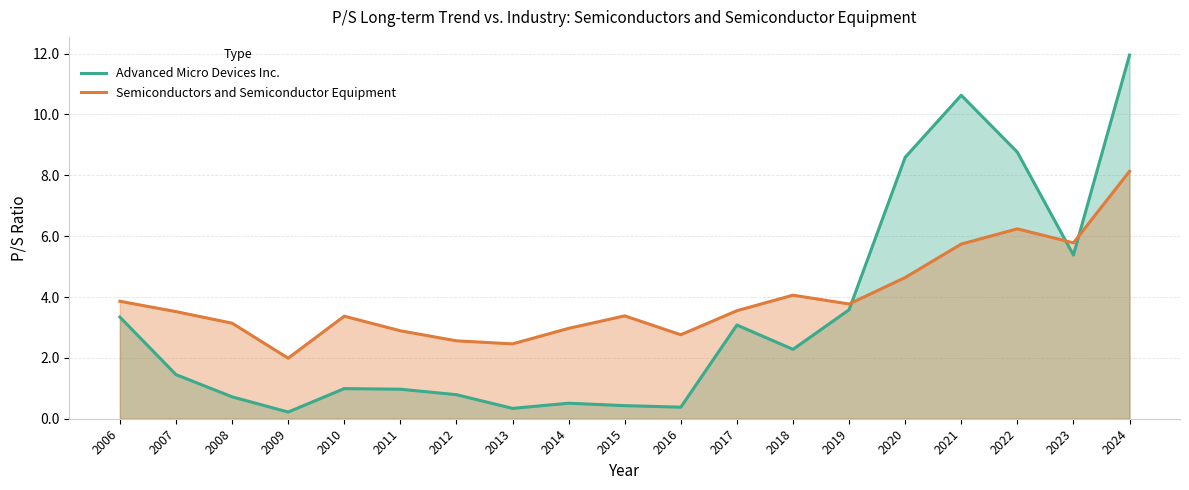

List the series in order of their overall mean, lowest first.

Advanced Micro Devices Inc., Semiconductors and Semiconductor Equipment